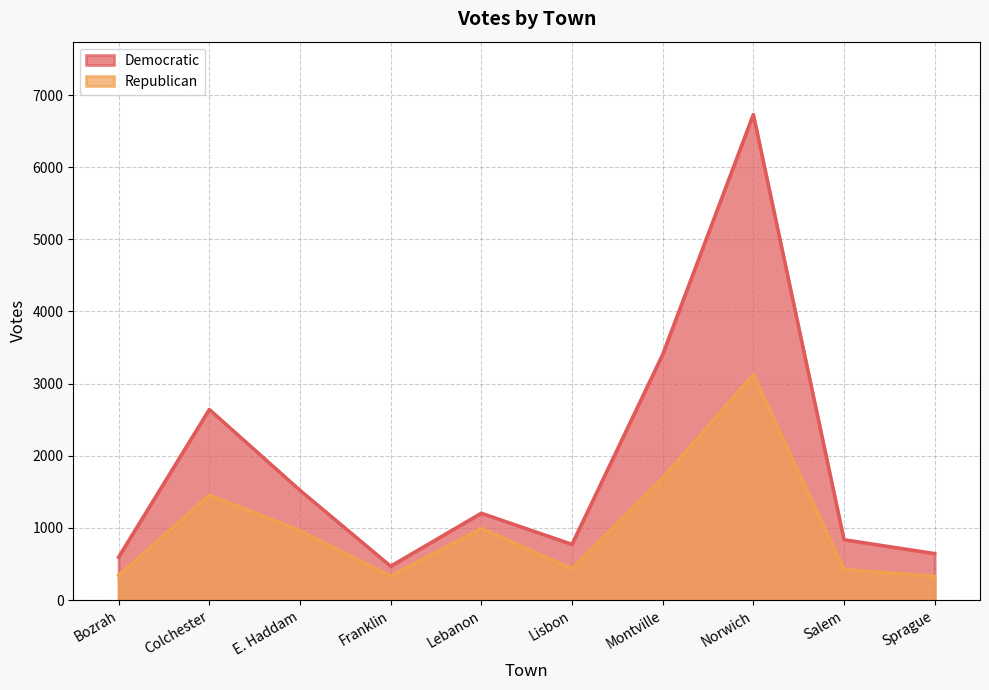

What is the difference between the maximum and minimum values in the Democratic series?

6260